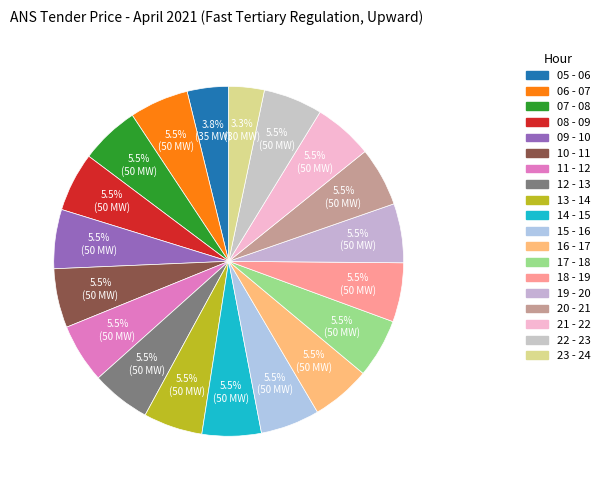

How many segments does this pie chart have?

19